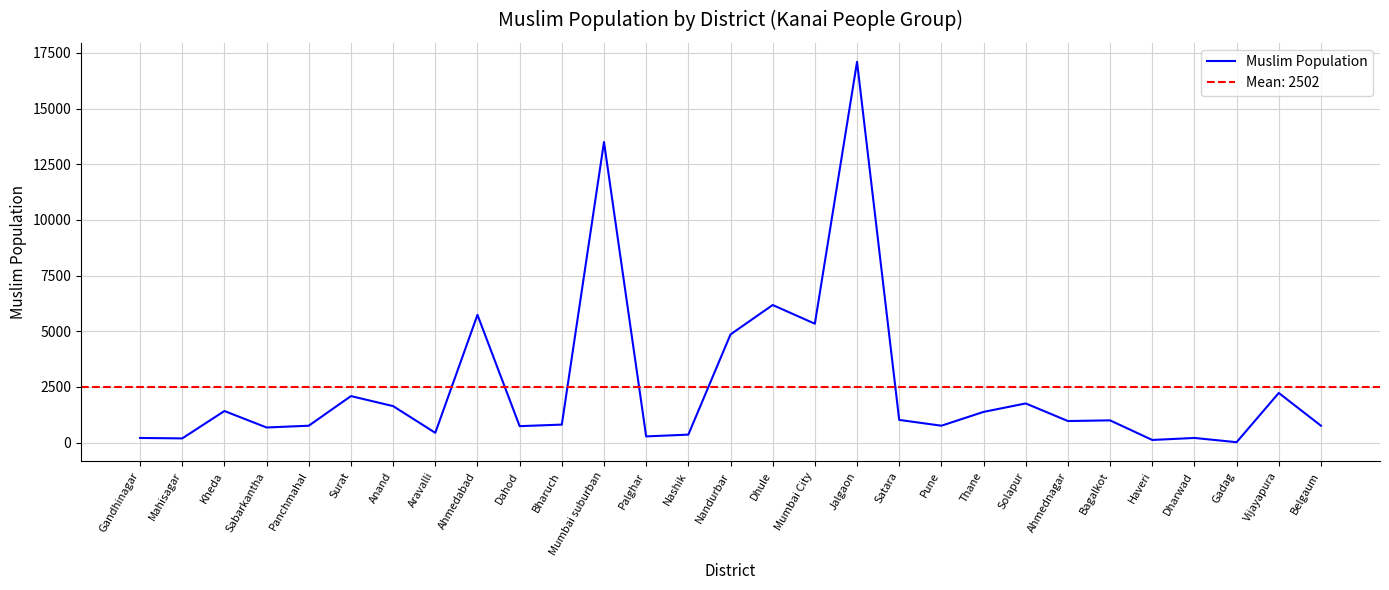

What is the minimum value shown in the chart?

20